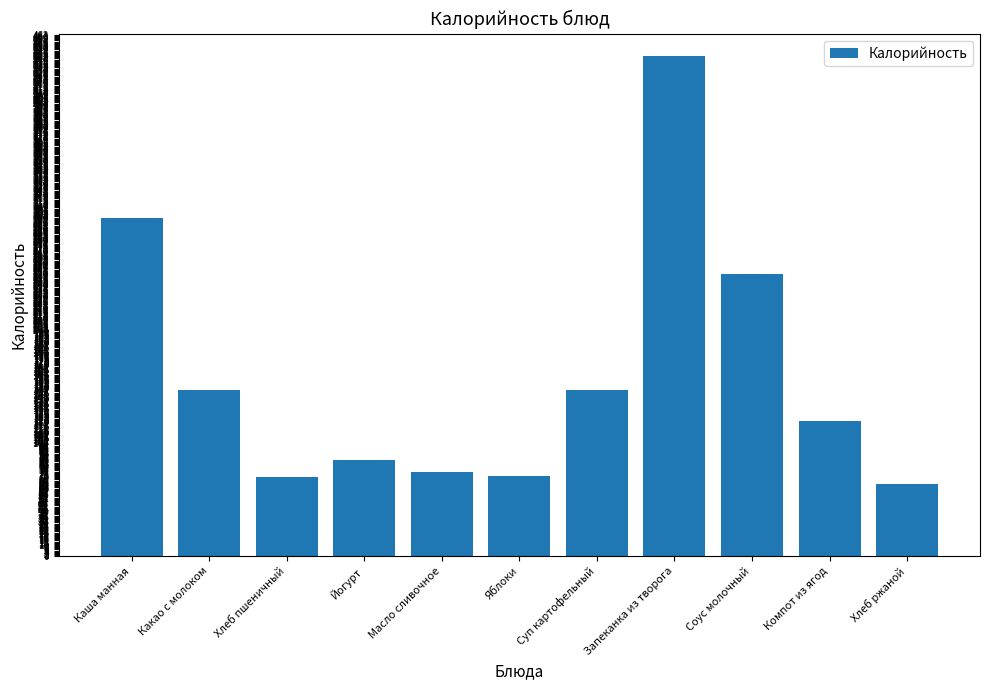

What is the difference between the second highest and minimum values?

235.8